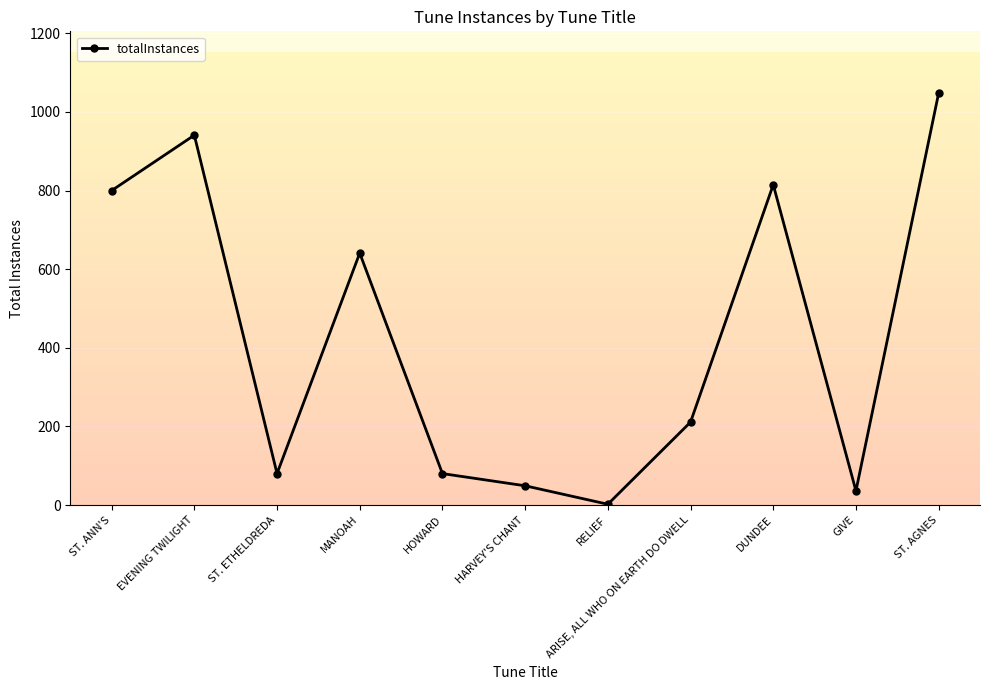

The chart shows a value of 49 at HARVEY'S CHANT. True or false?

True